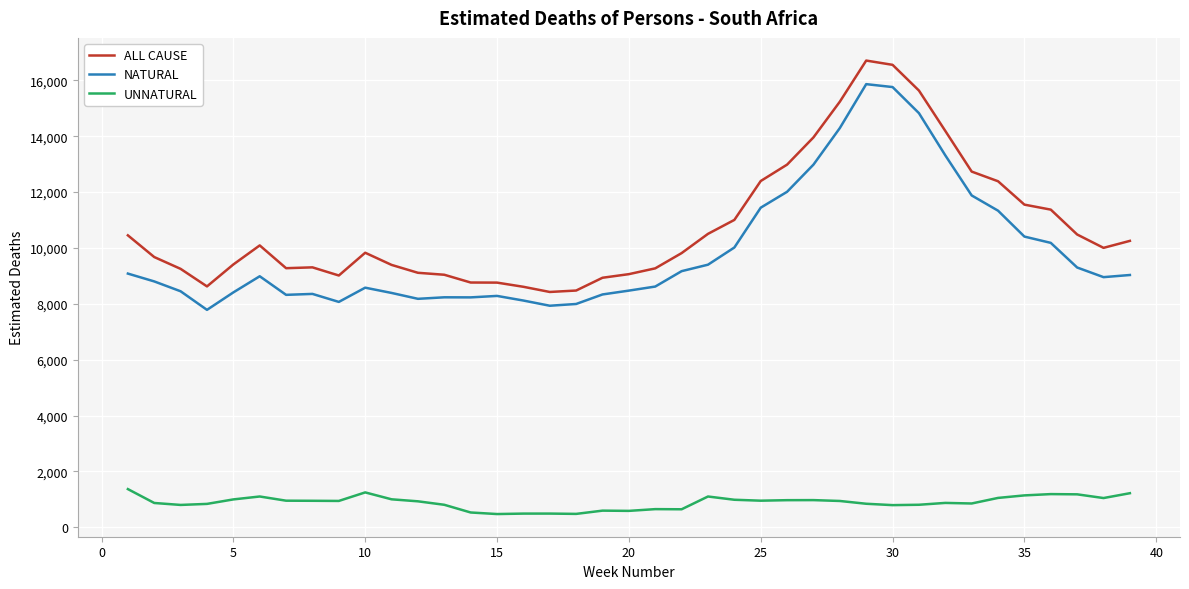

True or false: NATURAL and ALL CAUSE intersect in this chart.

False